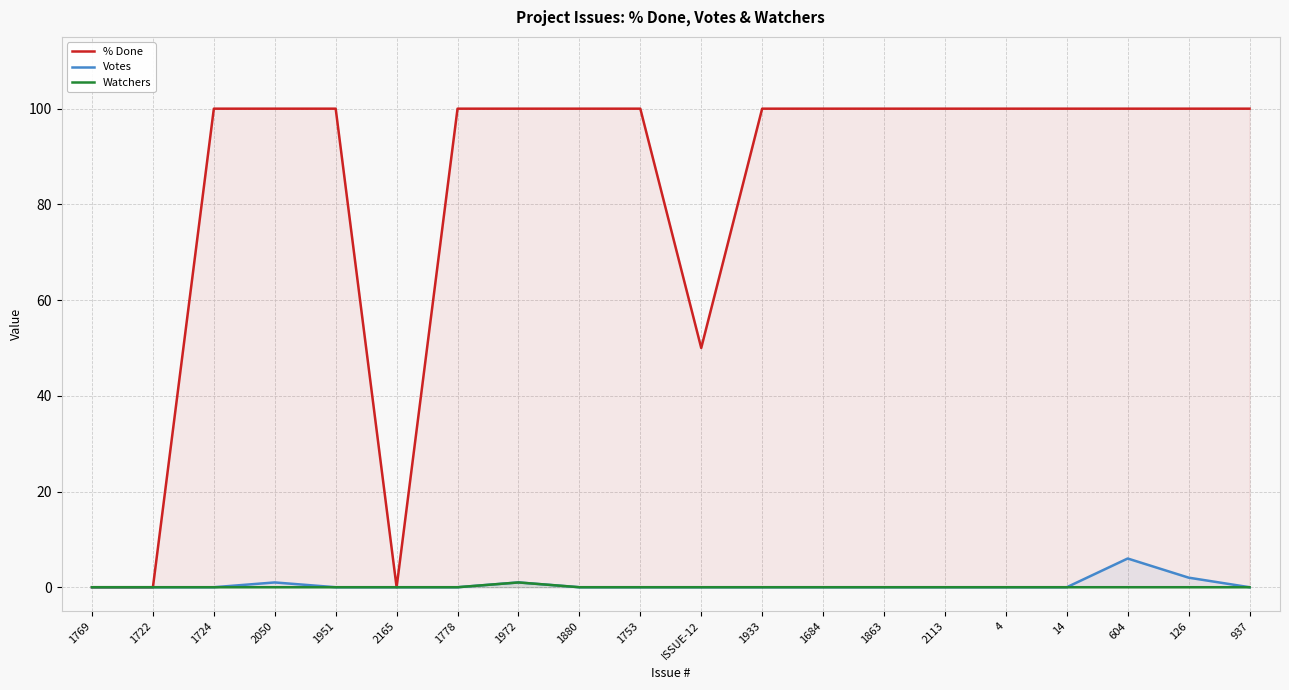

True or false: Votes has a value of 4 at 937.

False